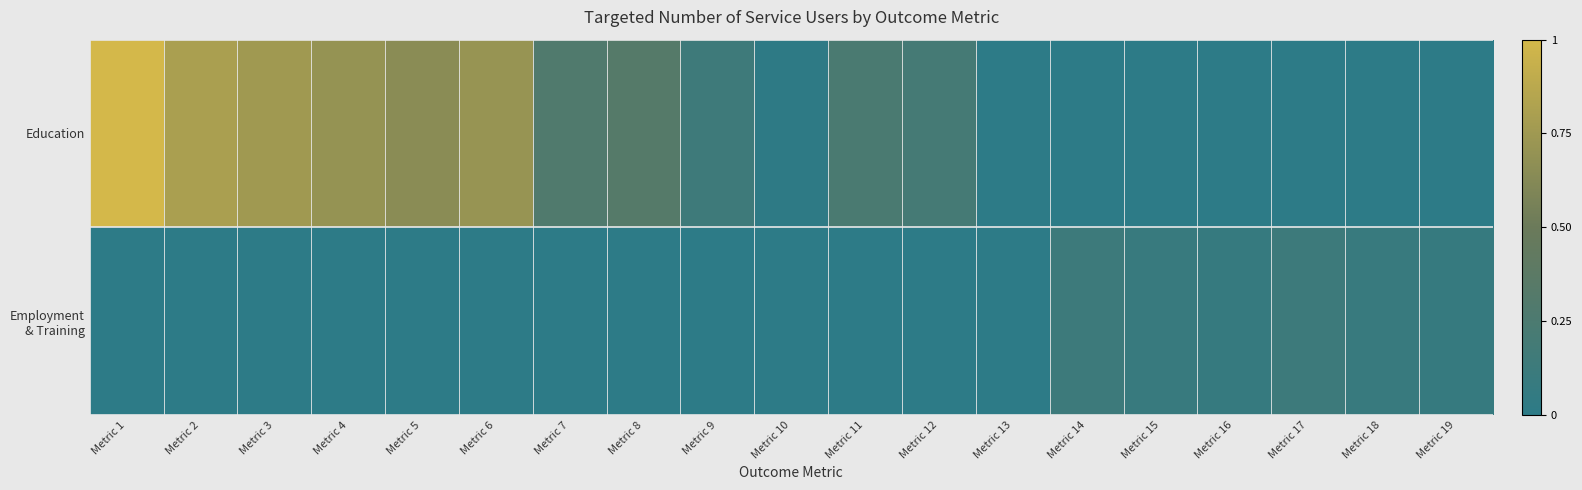

At which category is the sum across all series the highest?

Metric 1